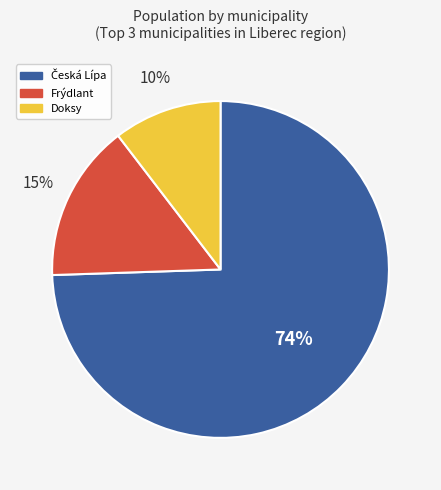

Count the number of slices in the pie.

3